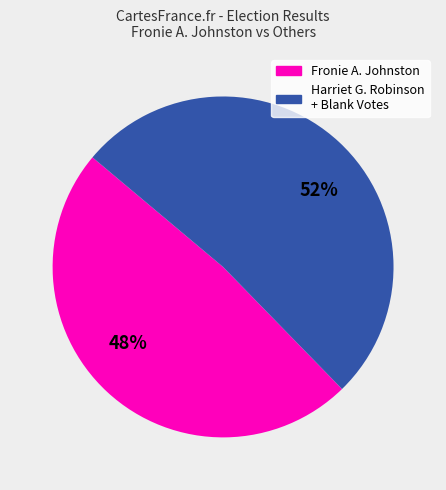

Does any single category account for the majority?

Yes